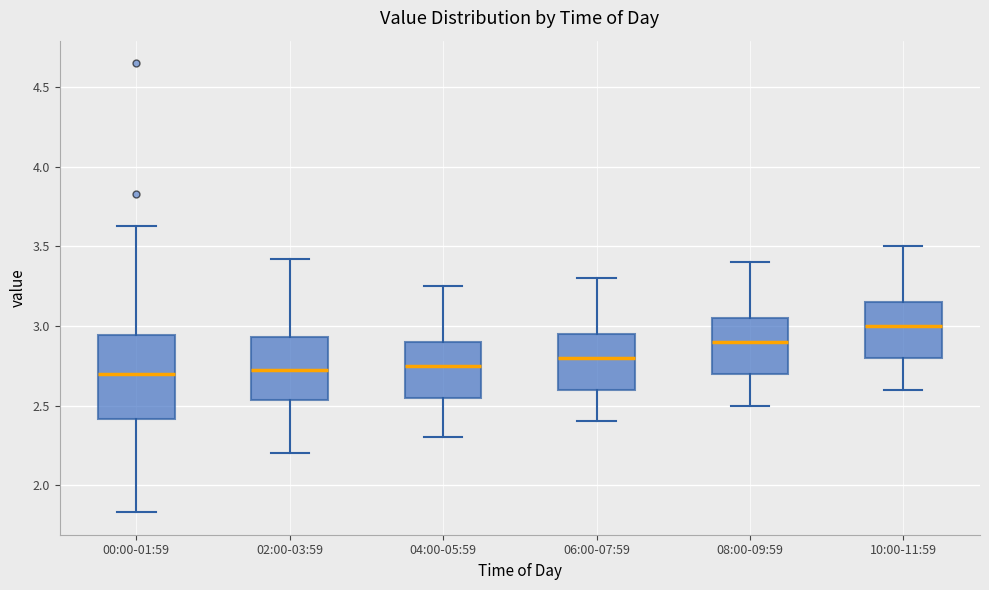

Which box is the tallest, from its lower edge to its upper edge?

00:00-01:59